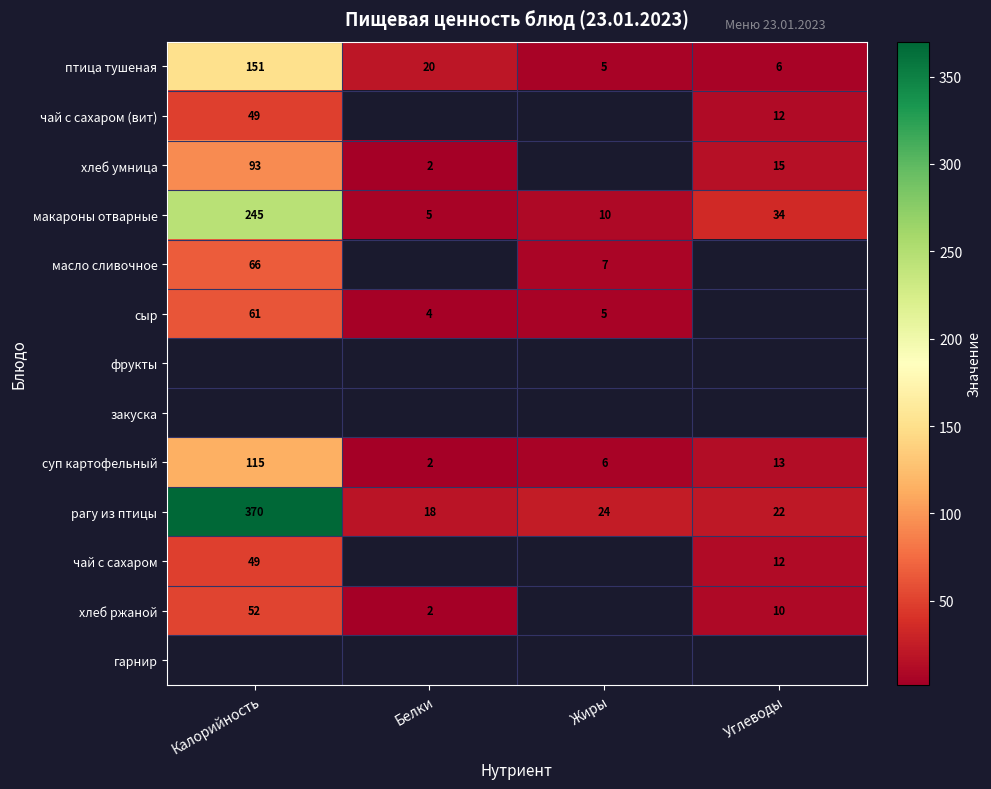

At which category does the chart reach its minimum across all series?

Белки